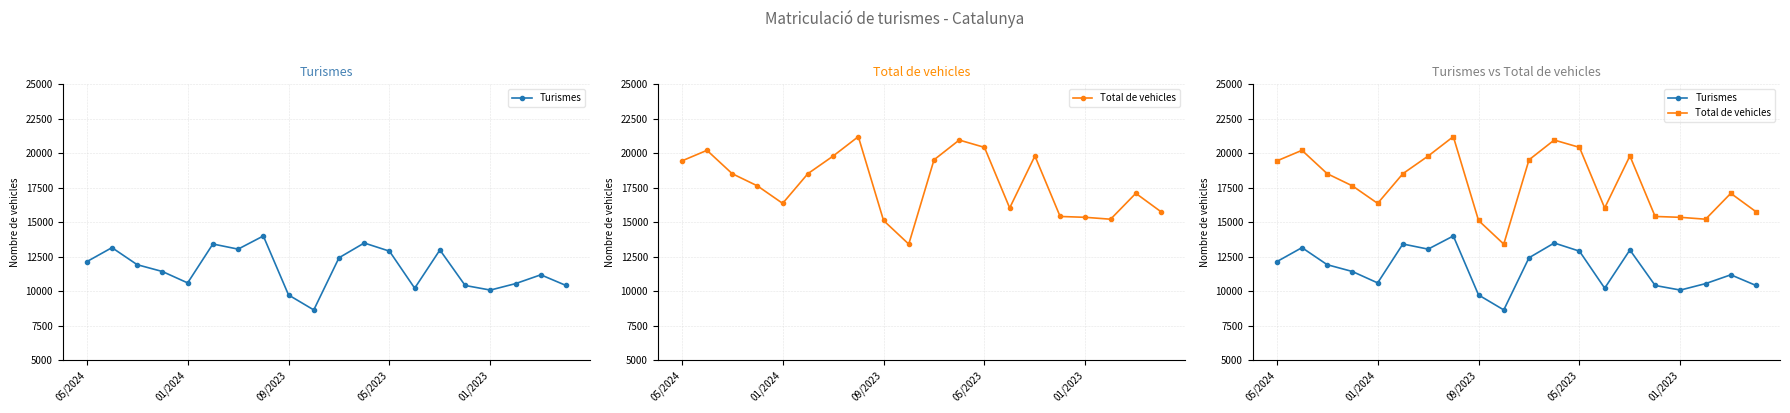

At which category does the chart reach its peak across all series?

7